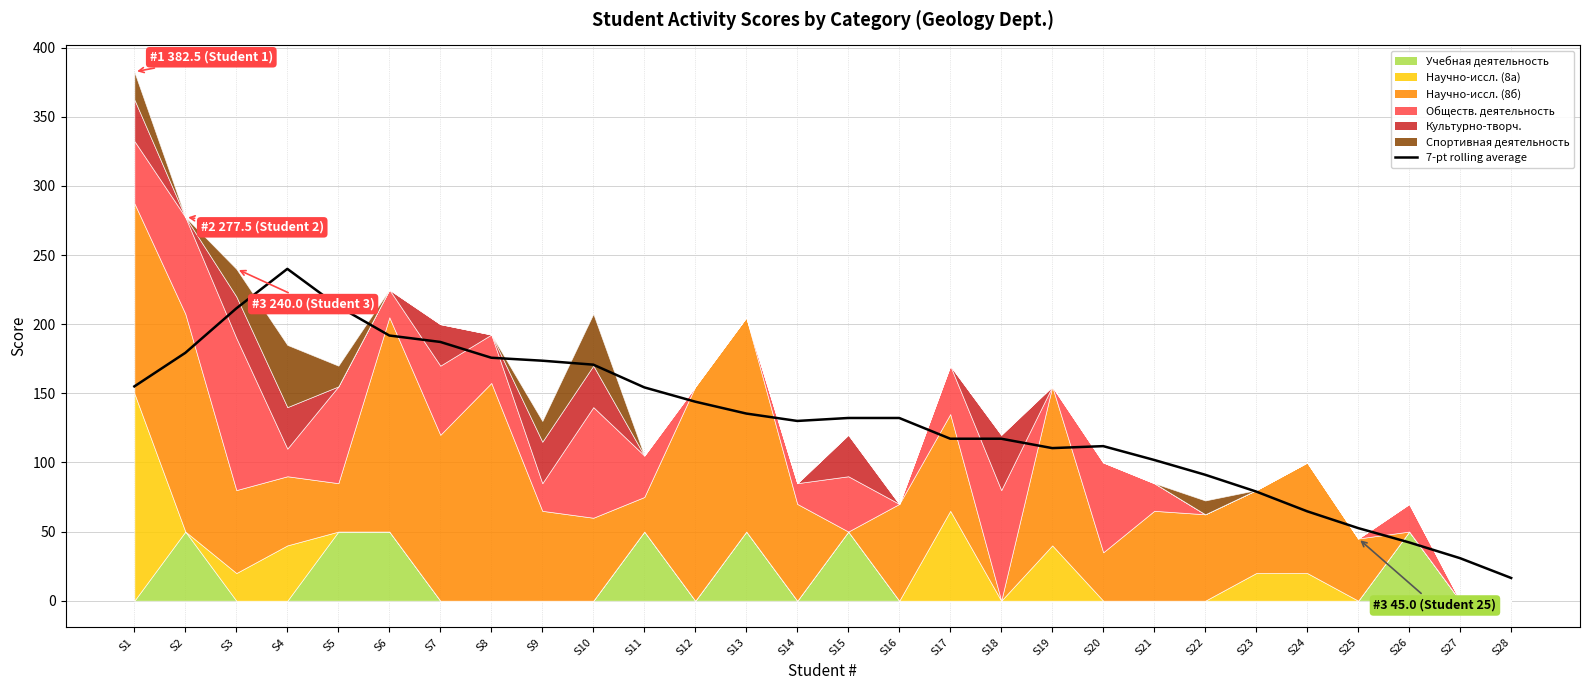

How many values exceed 132?

15